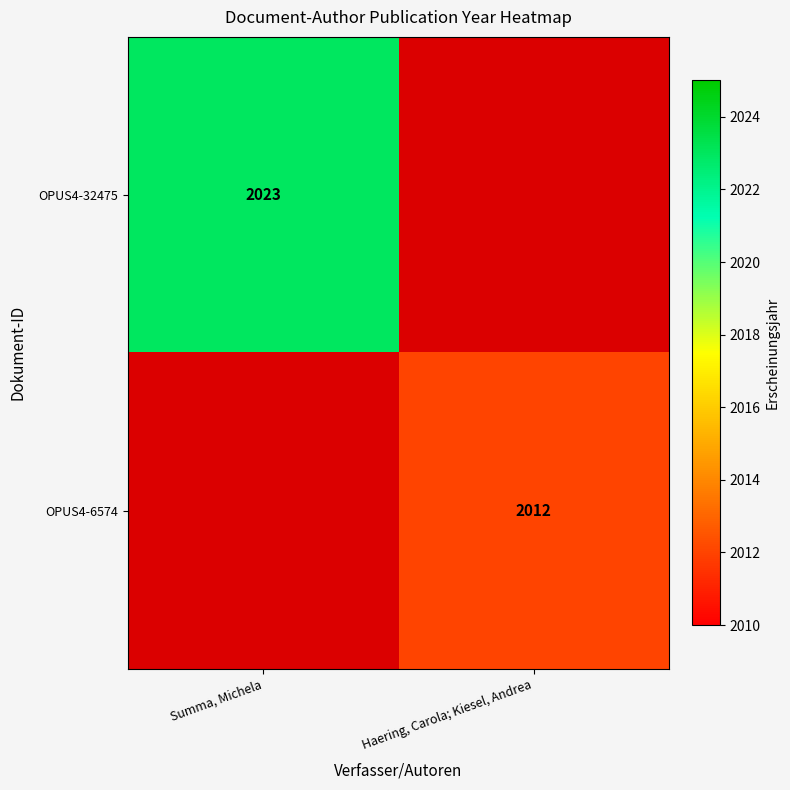

The value of OPUS4-6574 at Summa, Michela is -975. True or false?

False